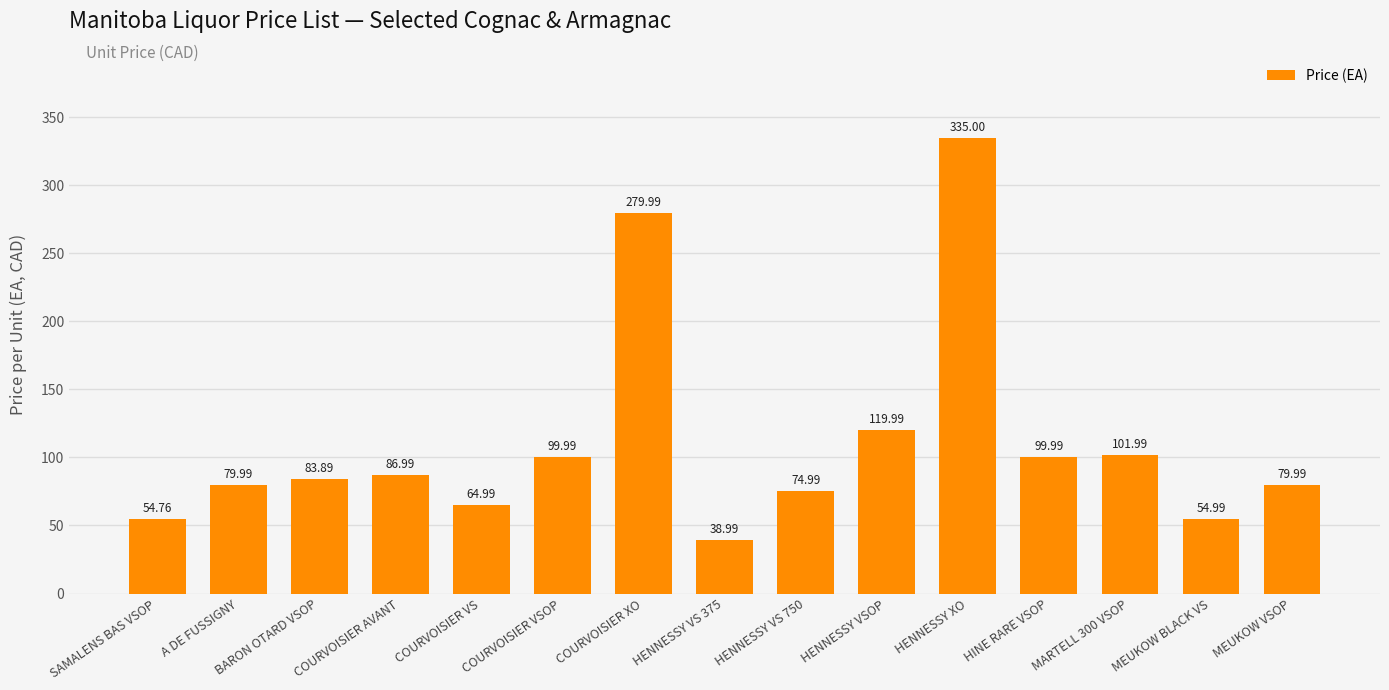

Which label corresponds to the largest value in the chart?

HENNESSY XO